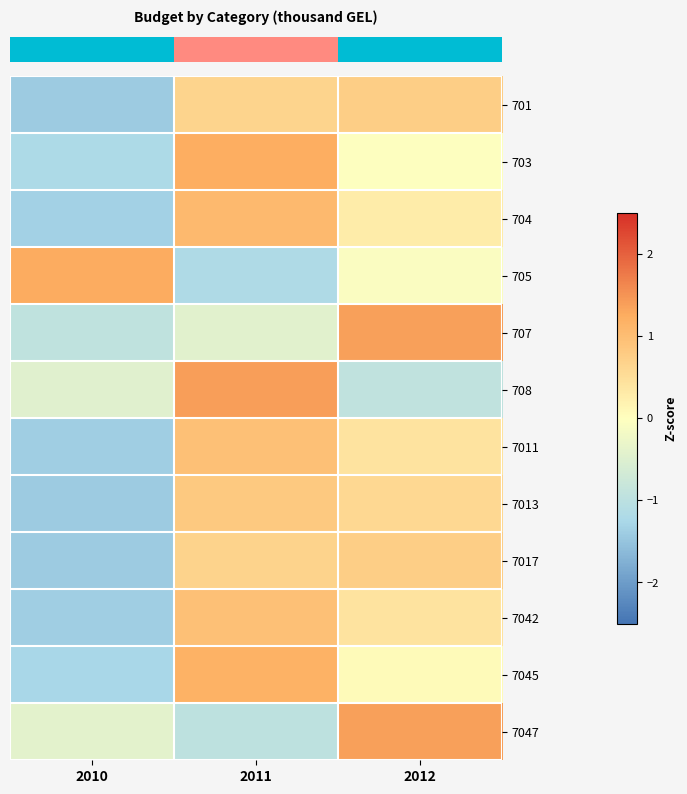

At which category is the sum across all series the highest?

2011